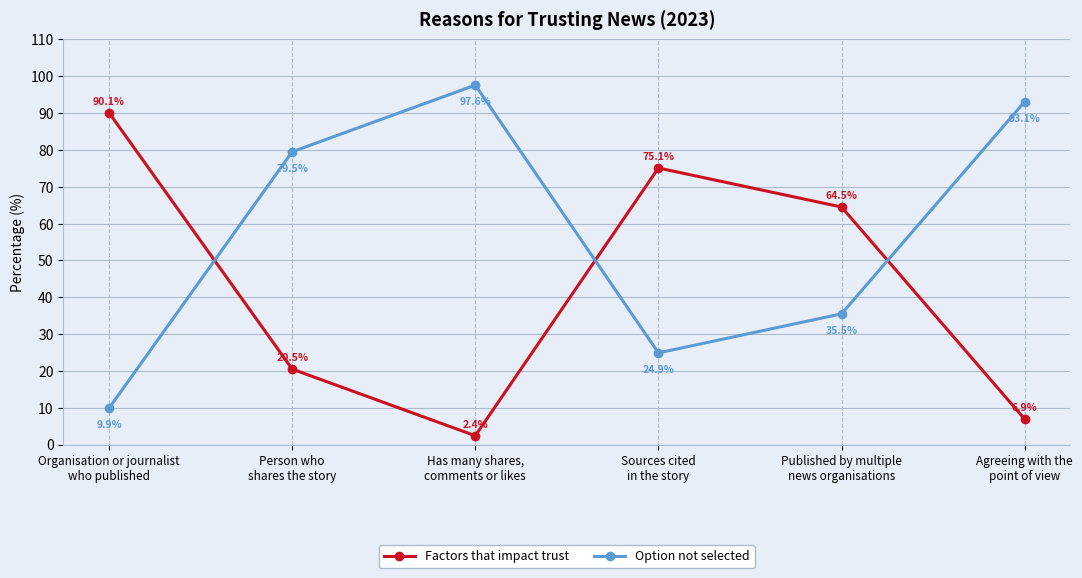

Which series has the largest total across all categories?

Option not selected